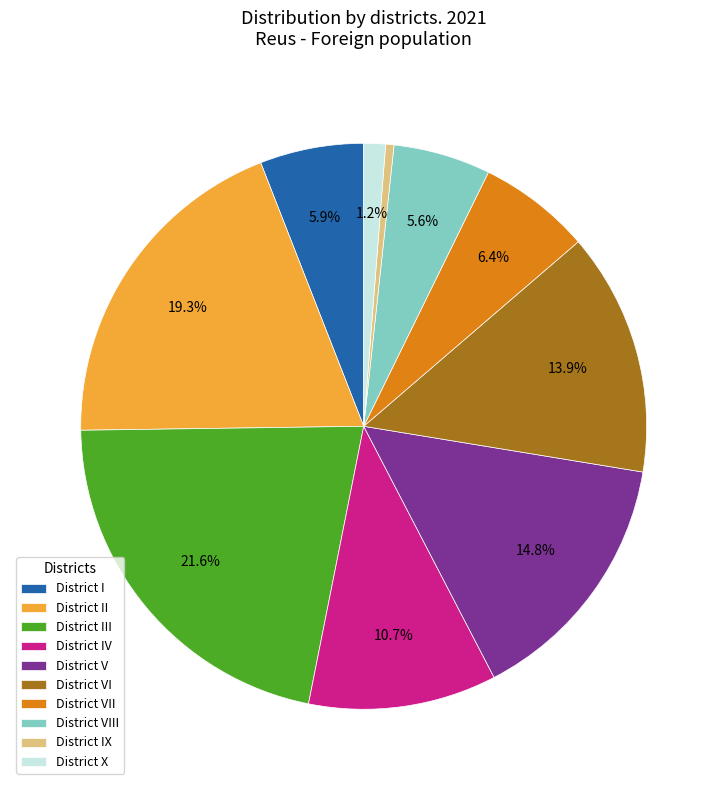

Do District VI and District II together represent more than half of the pie?

No